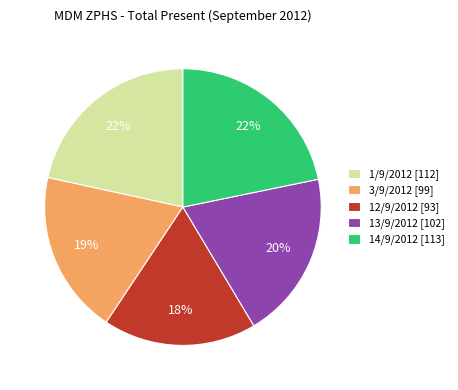

What is the ratio of the value at 1/9/2012 [112] to the value at 13/9/2012 [102]?

1.1